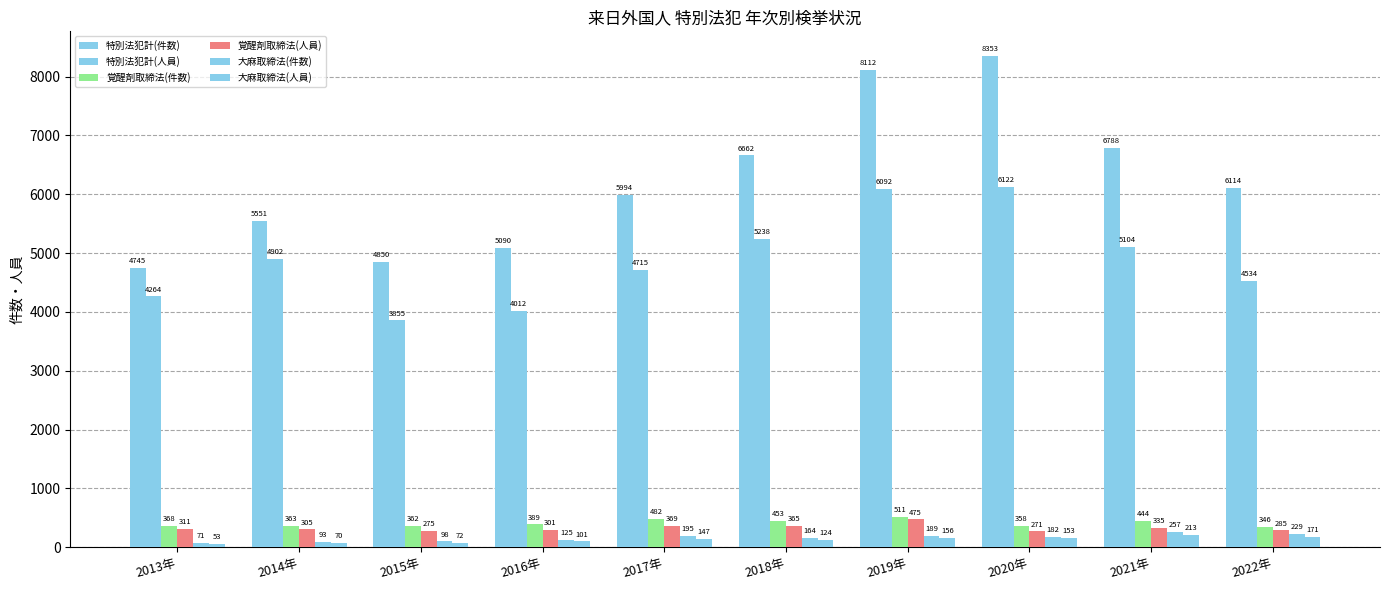

Count the number of data series in this chart.

6